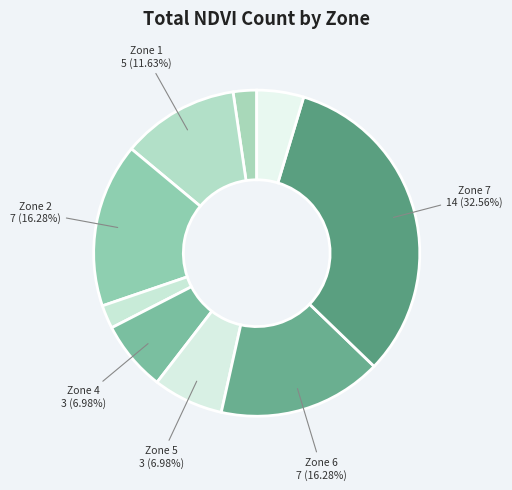

How many slices are in this pie chart?

9